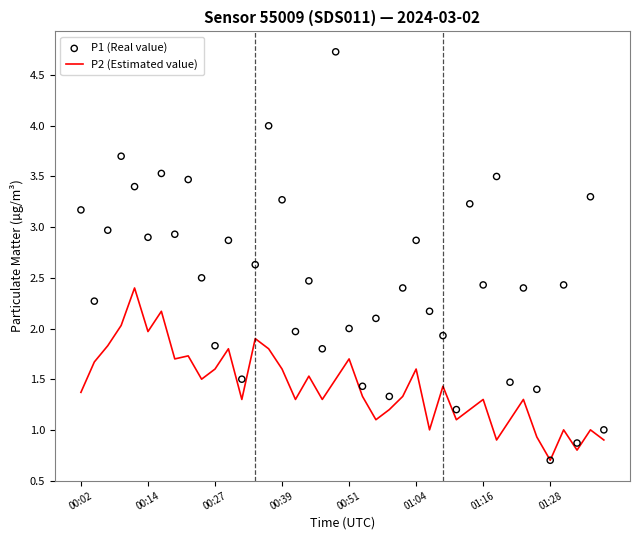

Which series has the largest Y range (max minus min)?

P1 (Real value)